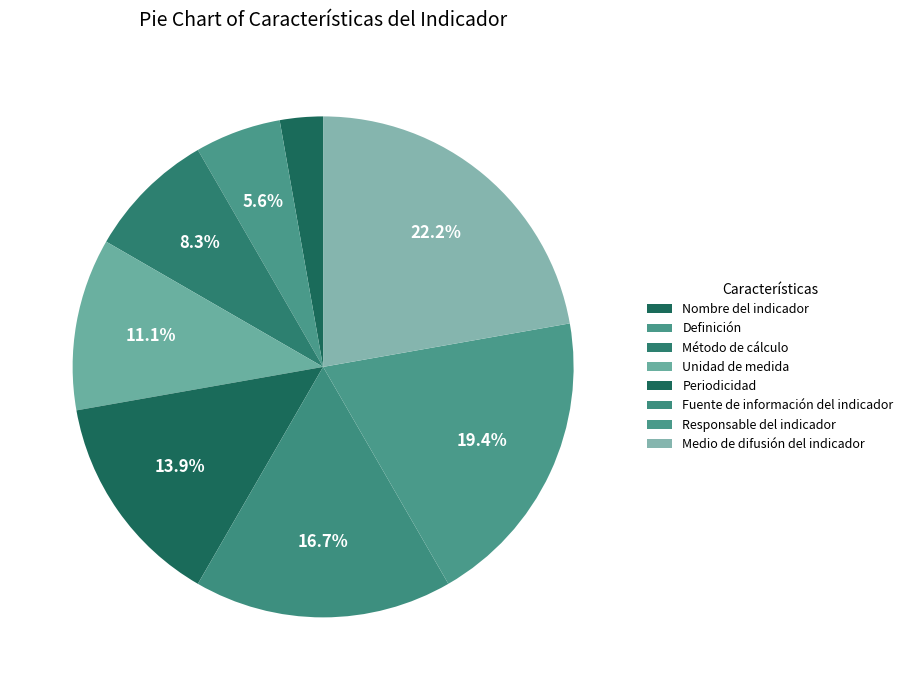

To the nearest percent, what is the average slice percentage?

12%